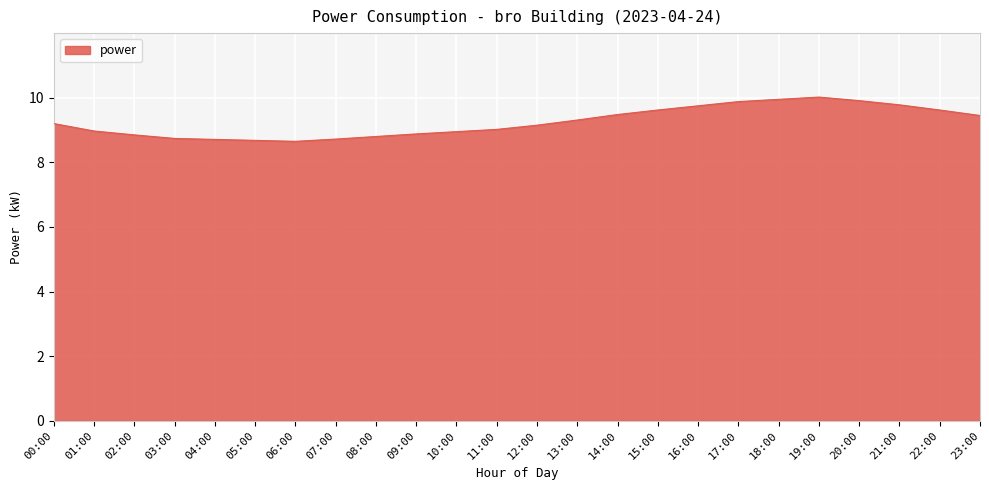

The chart shows a value of 14.5 at 04:00. True or false?

False